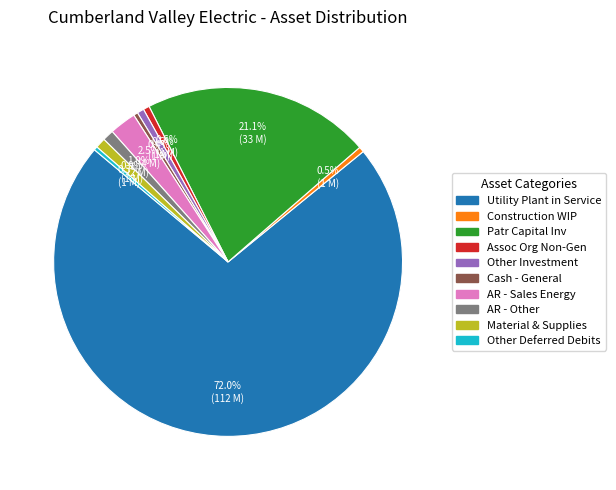

Does any single category account for the majority?

Yes